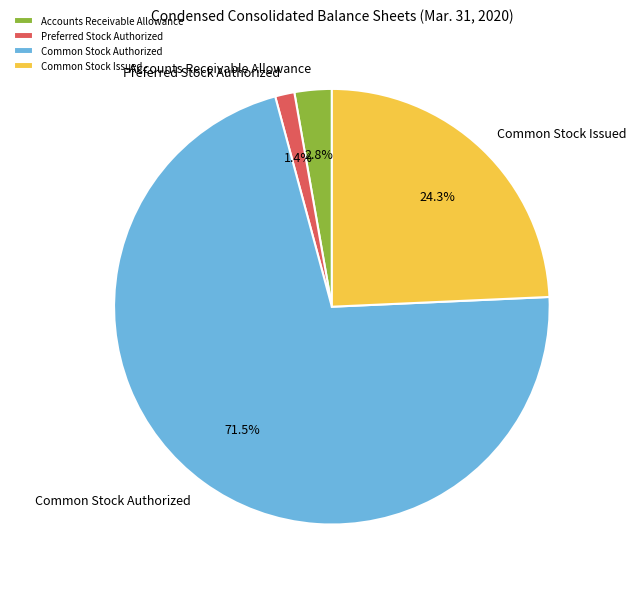

To the nearest percent, what portion does Common Stock Issued represent?

24%